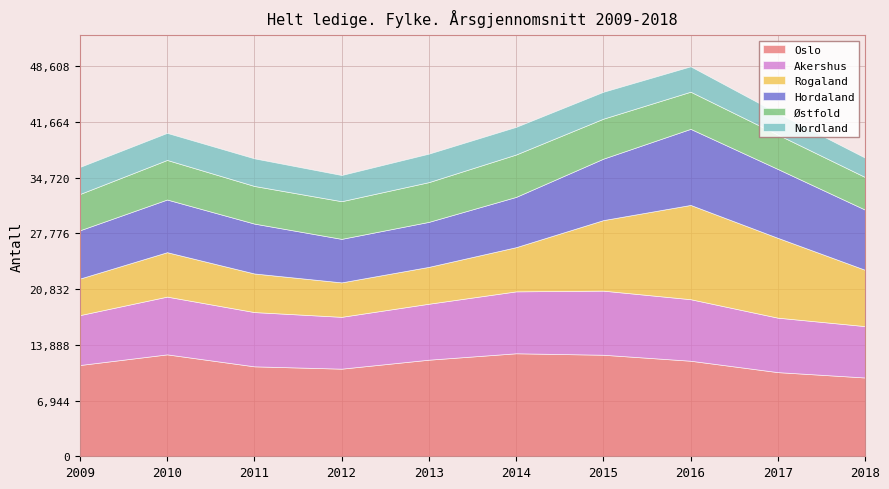

How many lines are shown in the chart?

6